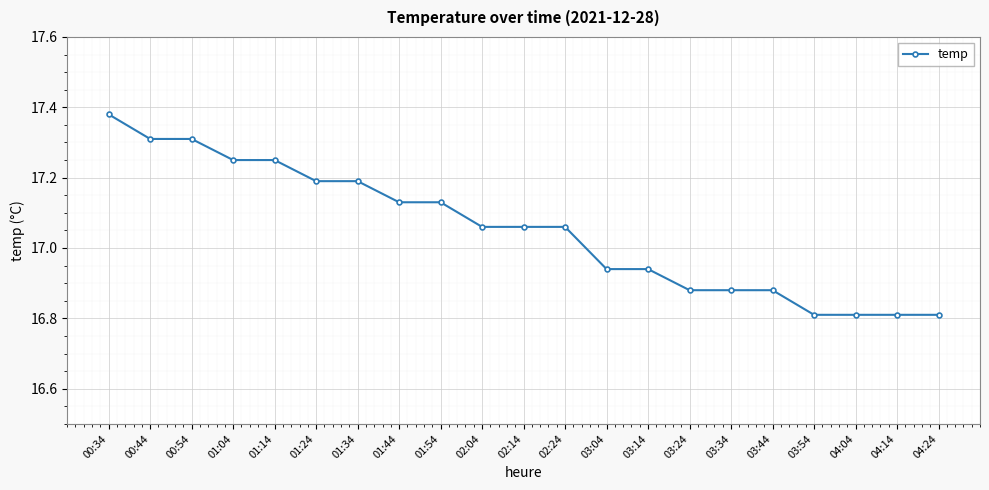

What is the label of the 19th point from the right?

00:54